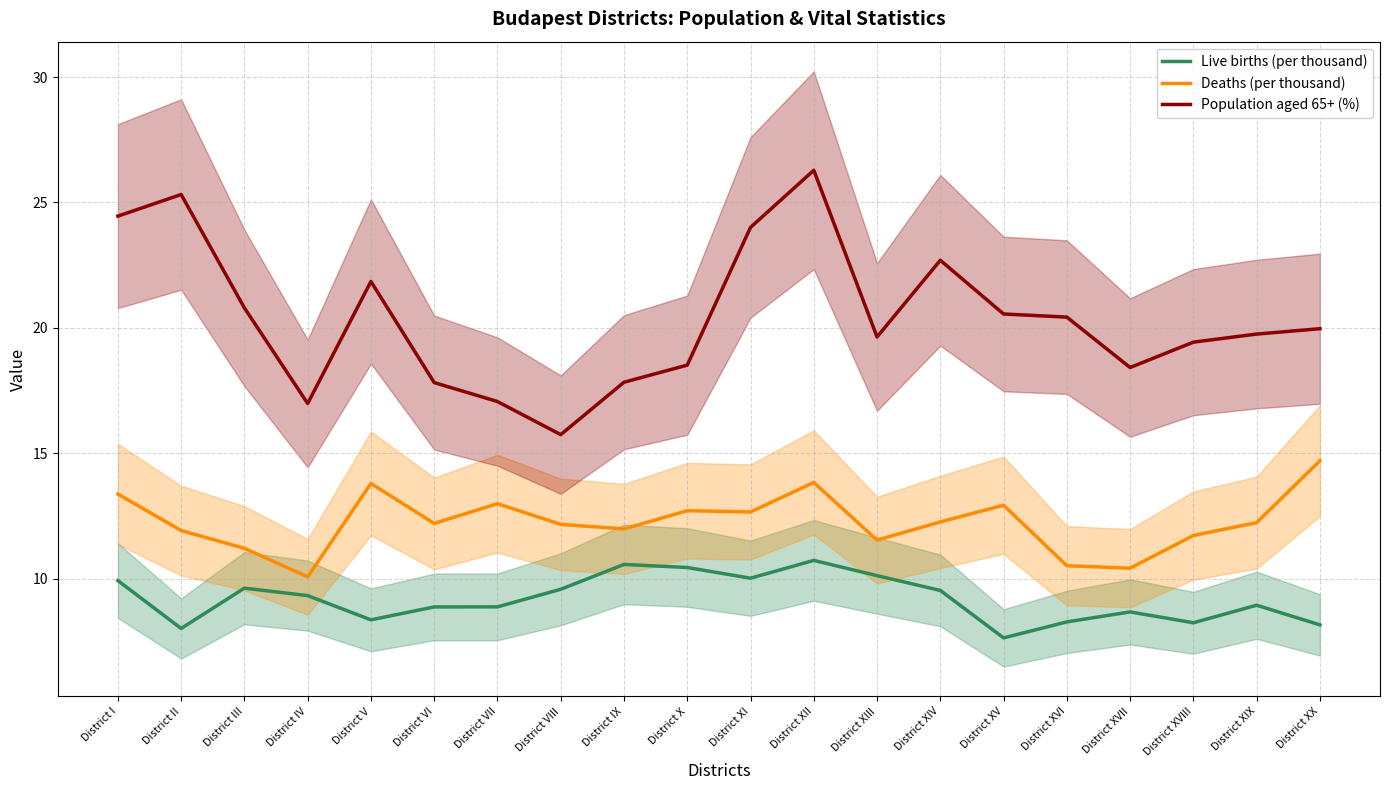

What is the label of the 10th point from the right?

District XI